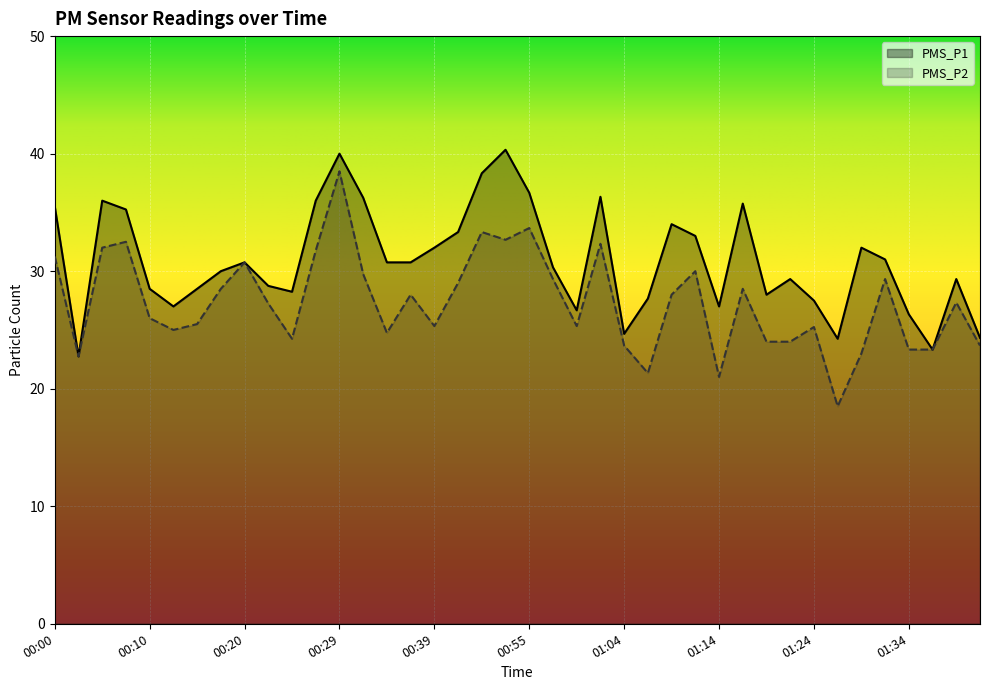

Count the number of data series in this chart.

2